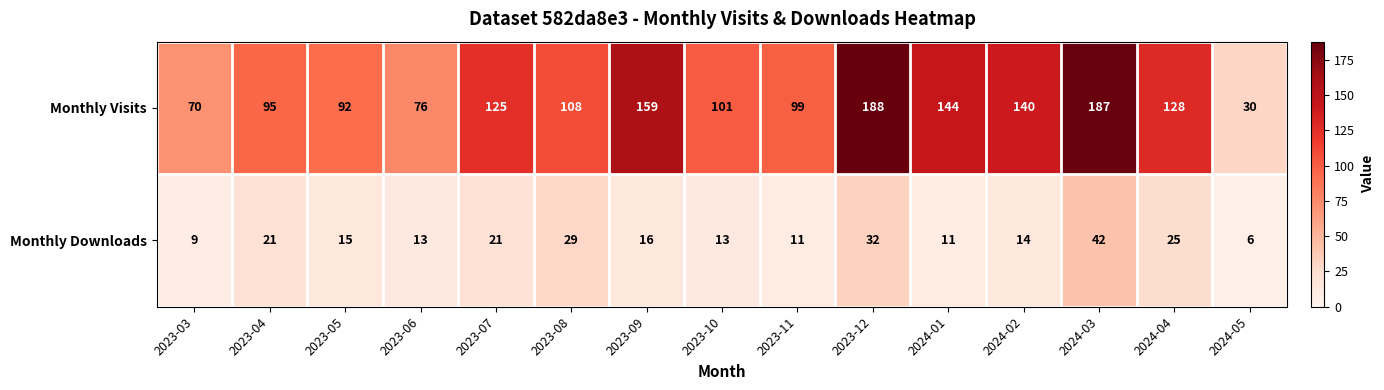

Rank the series by their maximum value, from highest to lowest.

Monthly Visits, Monthly Downloads